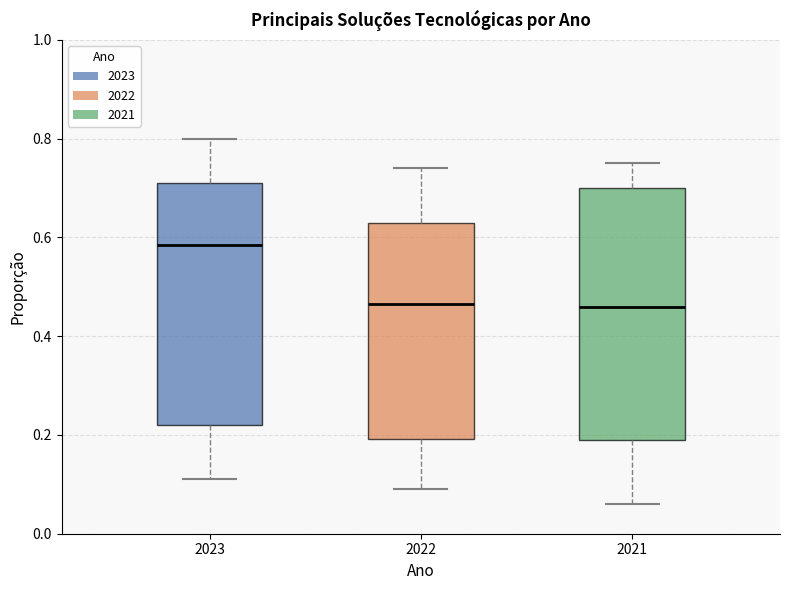

Reading left to right, transcribe this box plot: for each box, give where its median line is, the range the box spans, and where its two whiskers end, as read against the y-axis. The values are not printed on the chart, so give them approximately, as read against the axis.

2023: median 0.58, box 0.22 to 0.72, whiskers 0.12 to 0.80
2022: median 0.46, box 0.20 to 0.64, whiskers 0.10 to 0.74
2021: median 0.46, box 0.20 to 0.70, whiskers 0.06 to 0.76